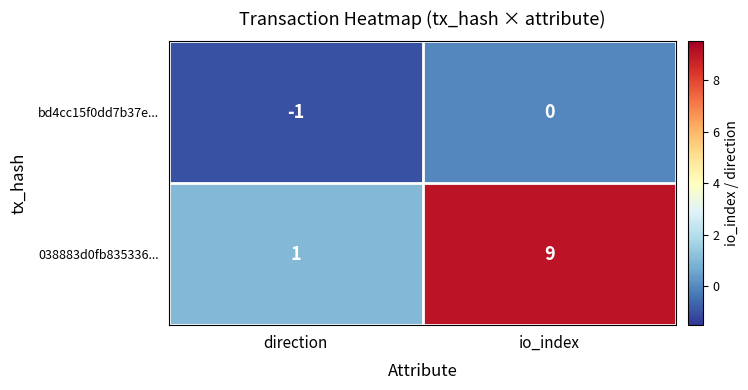

Which category has the lowest value in the bd4cc15f0dd7b37e... series?

direction